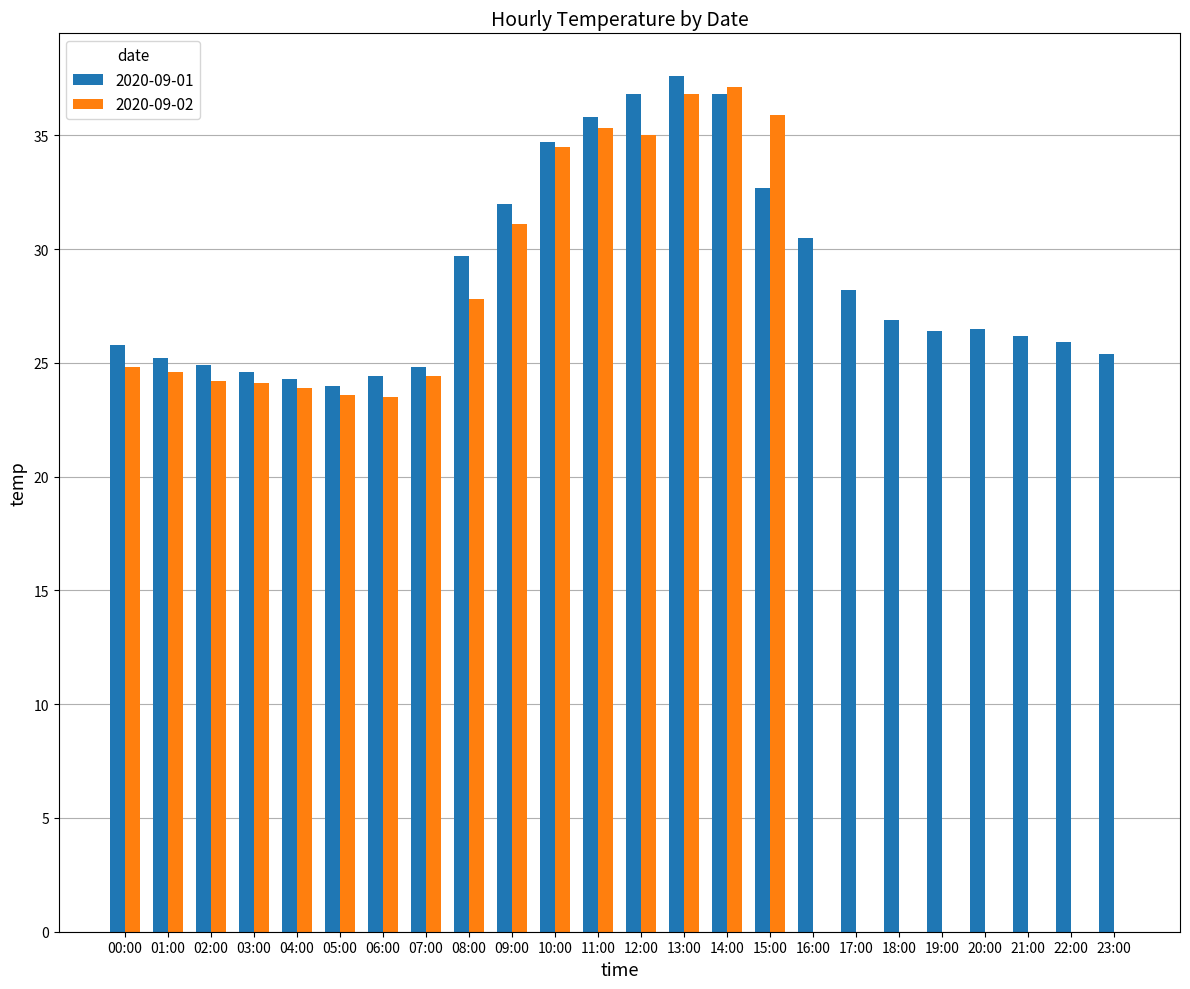

How many categories are shown in the chart?

24